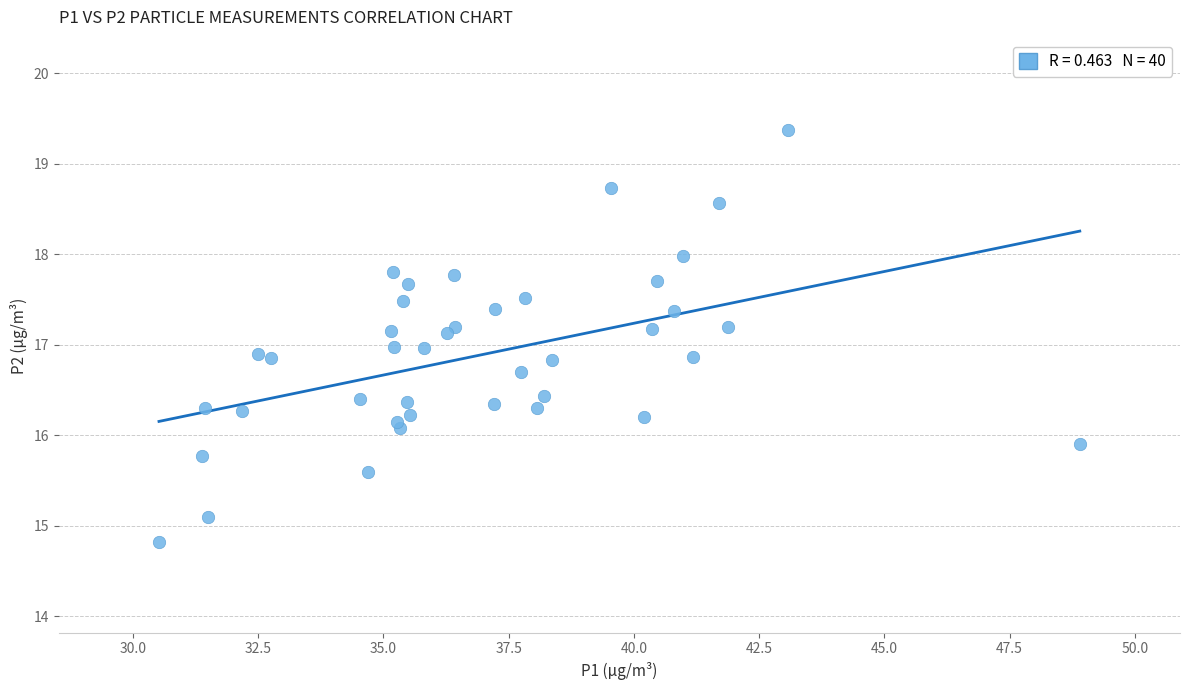

What is the range of X values (max minus min)?

18.4